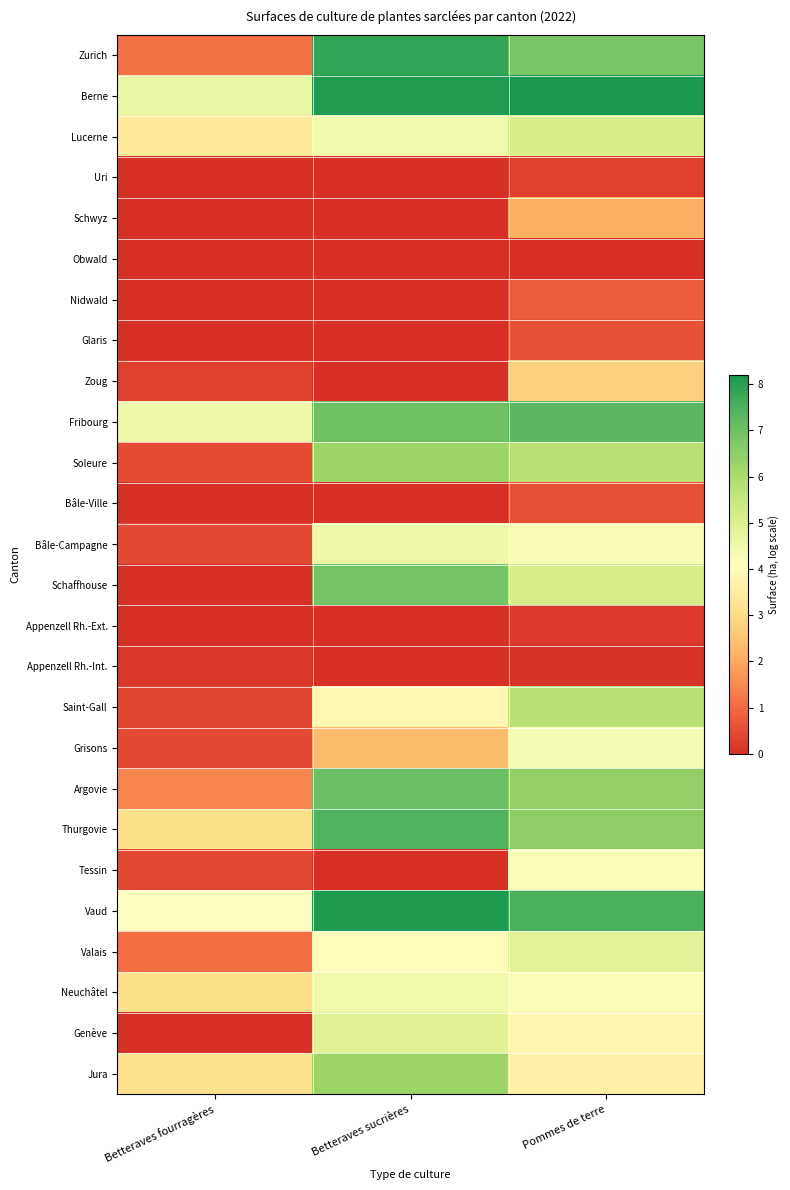

What is the total value across all series at Betteraves sucrières?

93.6